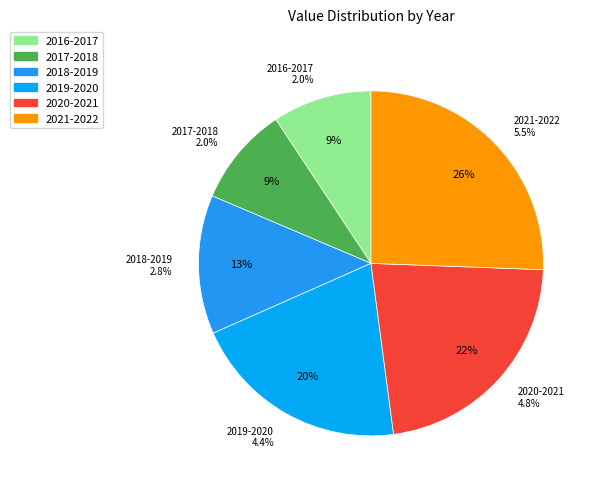

Count the number of slices in the pie.

6